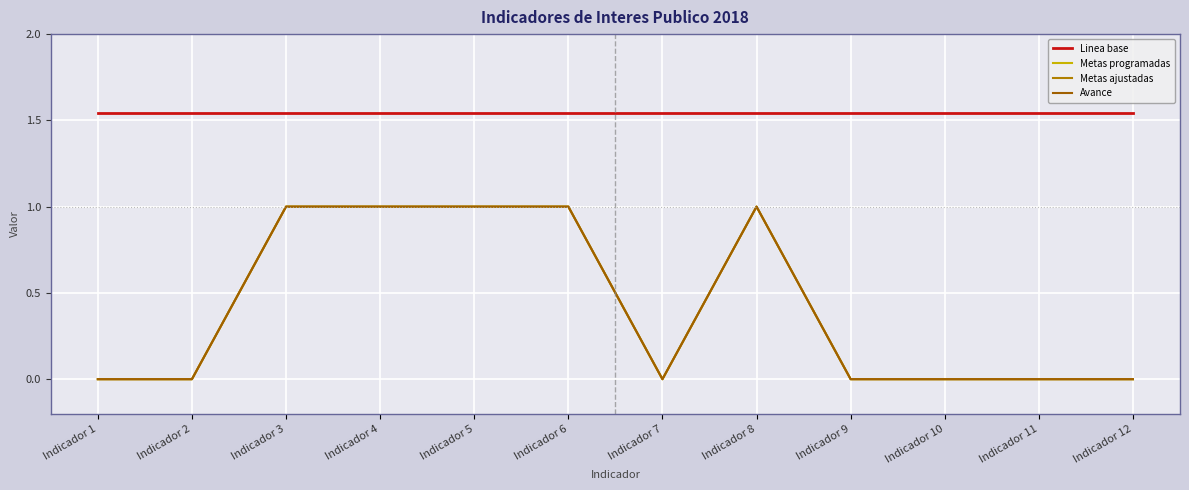

List the labels in order of Metas programadas value, smallest first.

Indicador 1, Indicador 2, Indicador 7, Indicador 9, Indicador 10, Indicador 11, Indicador 12, Indicador 3, Indicador 4, Indicador 5, Indicador 6, Indicador 8